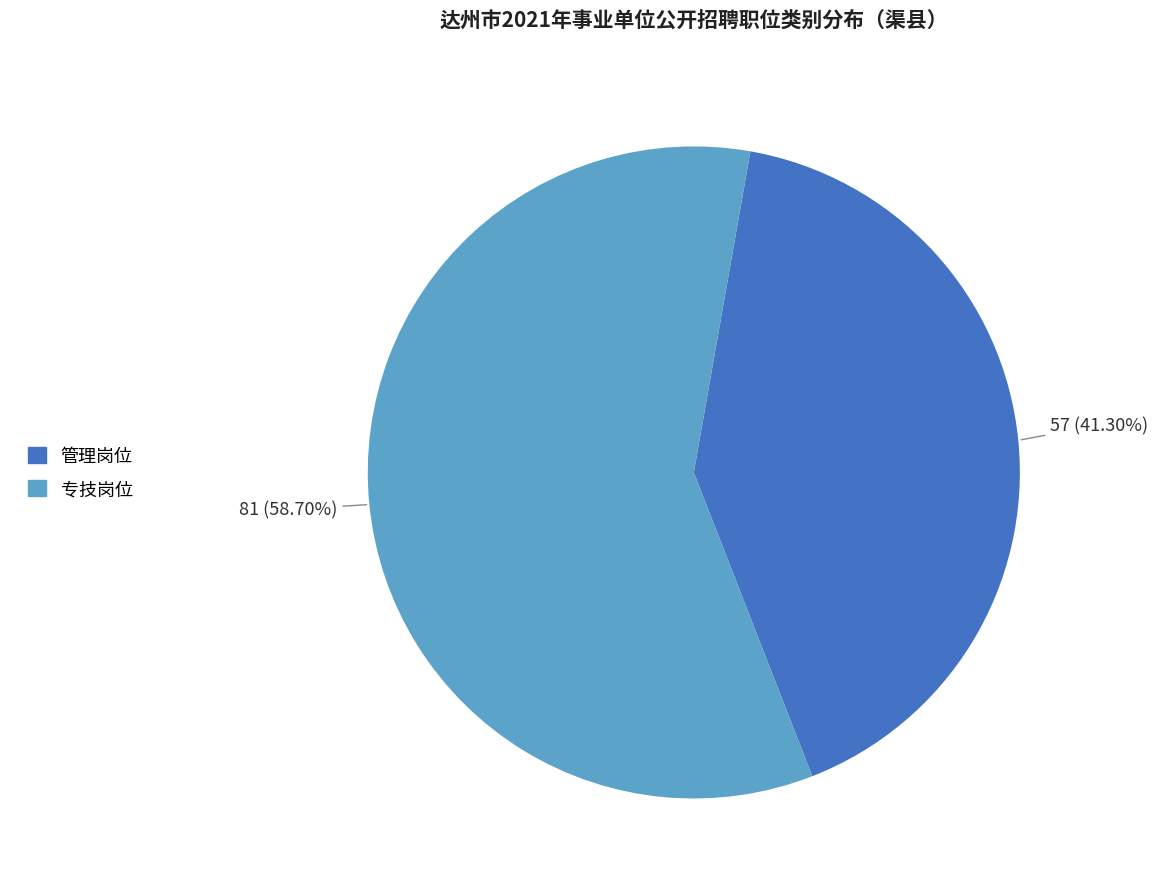

True or false: 专技岗位 accounts for 69% of the total.

False